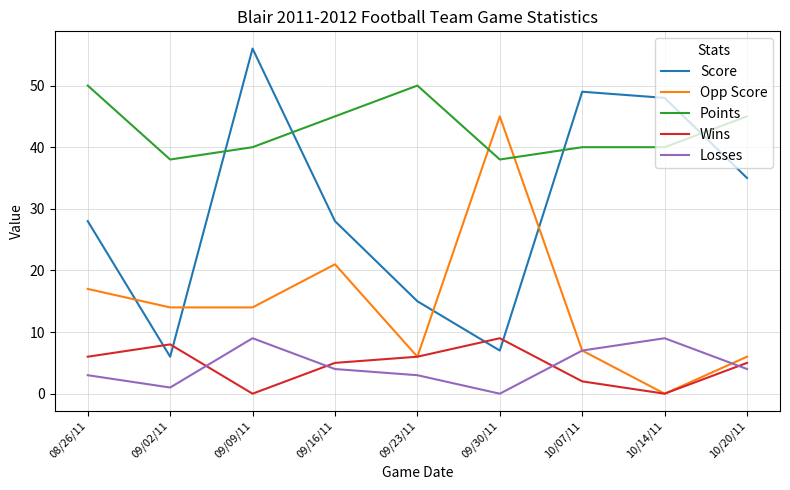

What is the average value of the Score series?

30